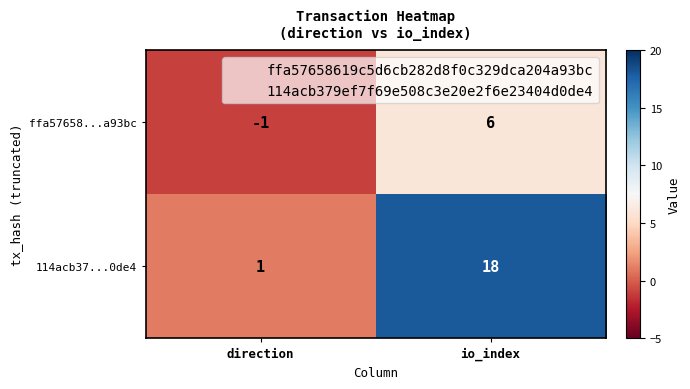

Rank the series by their maximum value, from highest to lowest.

114acb37...0de4, ffa57658...a93bc